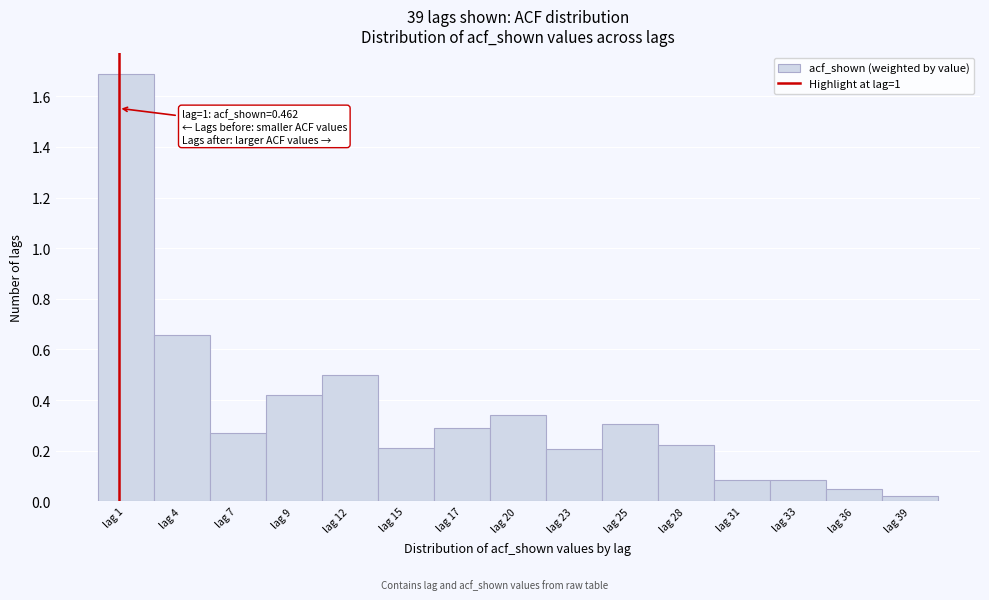

Which range on the x-axis has the tallest bar?

0.0 to 2.5